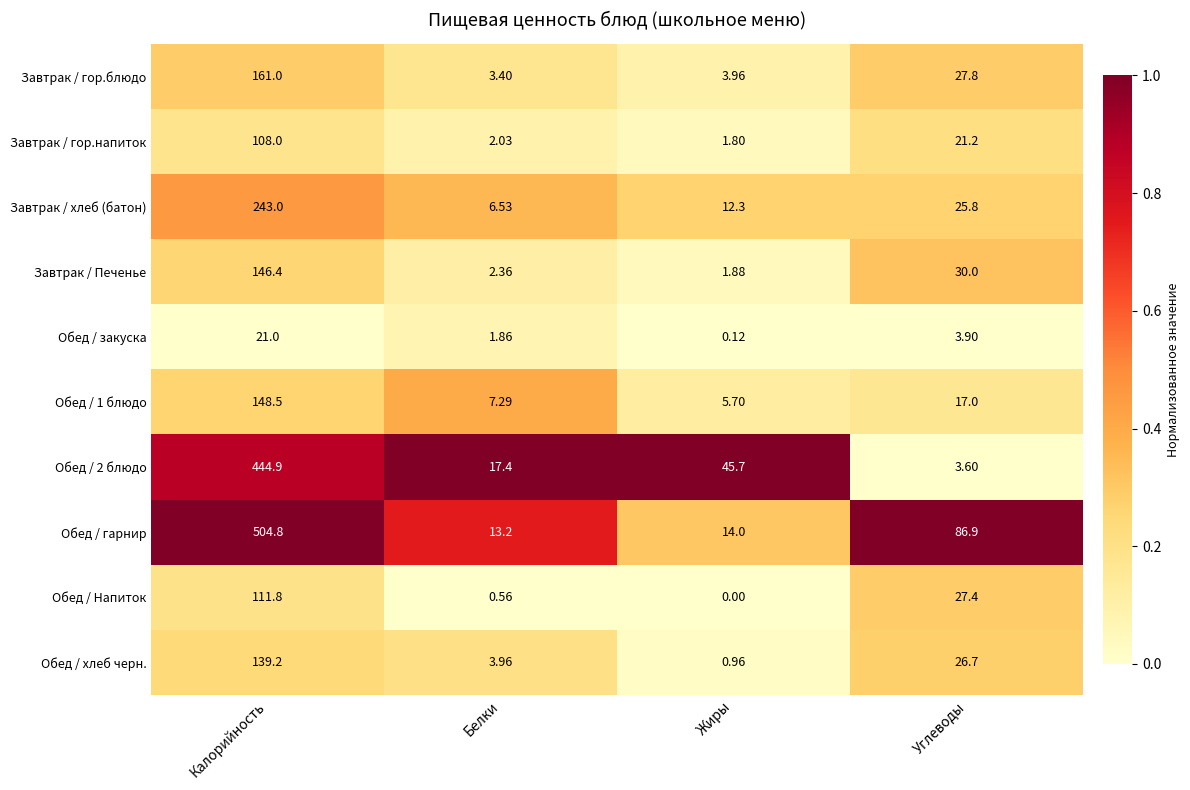

Which series has the largest range (max minus min)?

Обед / гарнир